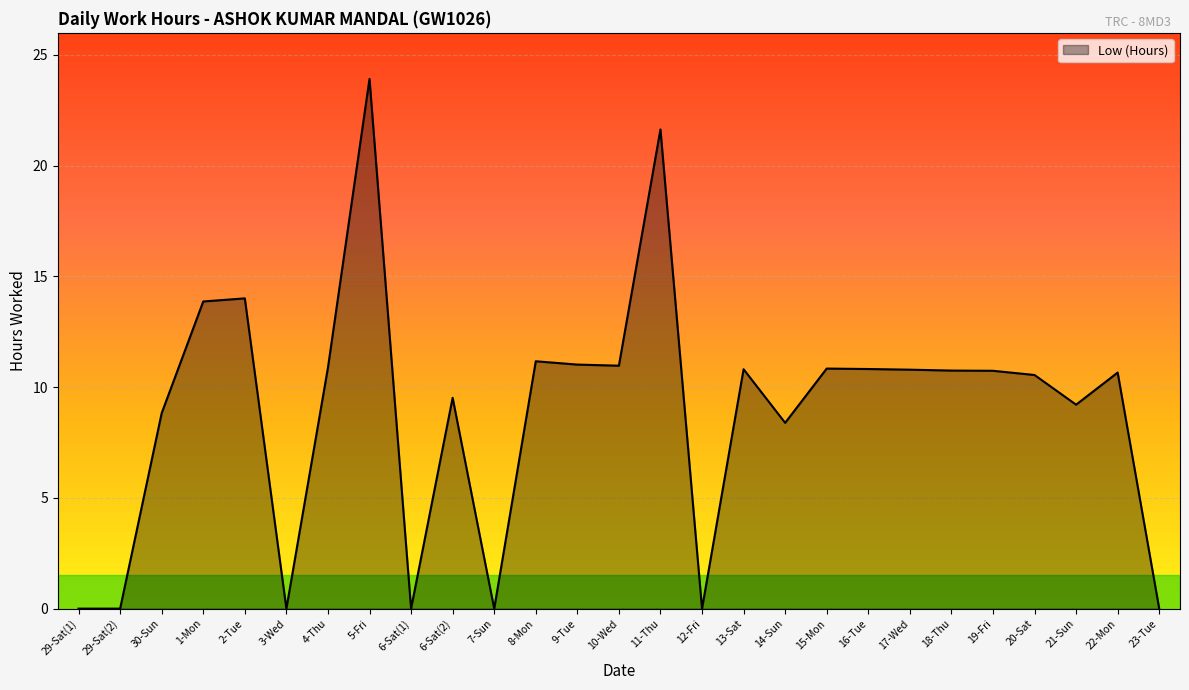

True or false: the data shows 7.4 at 22-Mon.

False